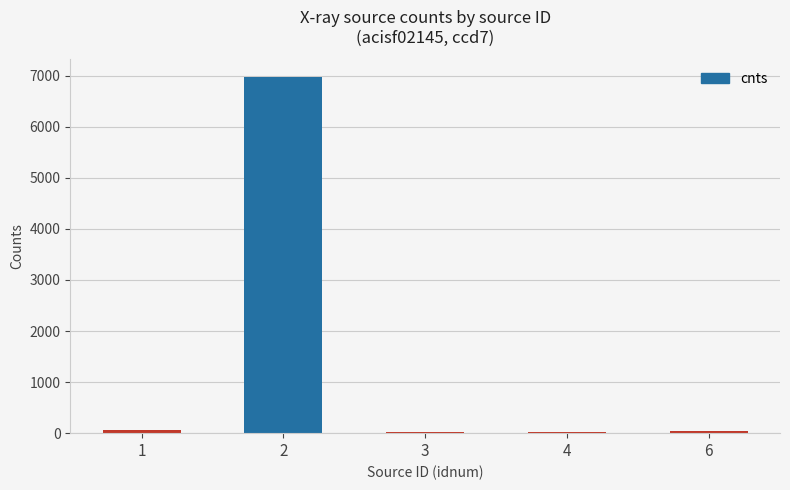

What is the greatest value displayed?

6972.7